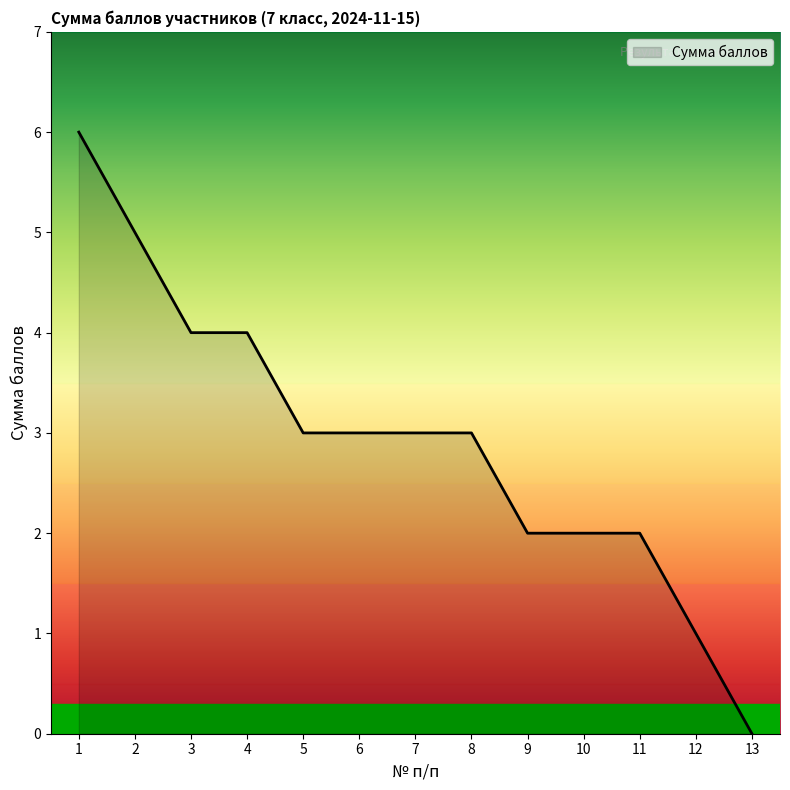

How many values are between 2 and 4?

9